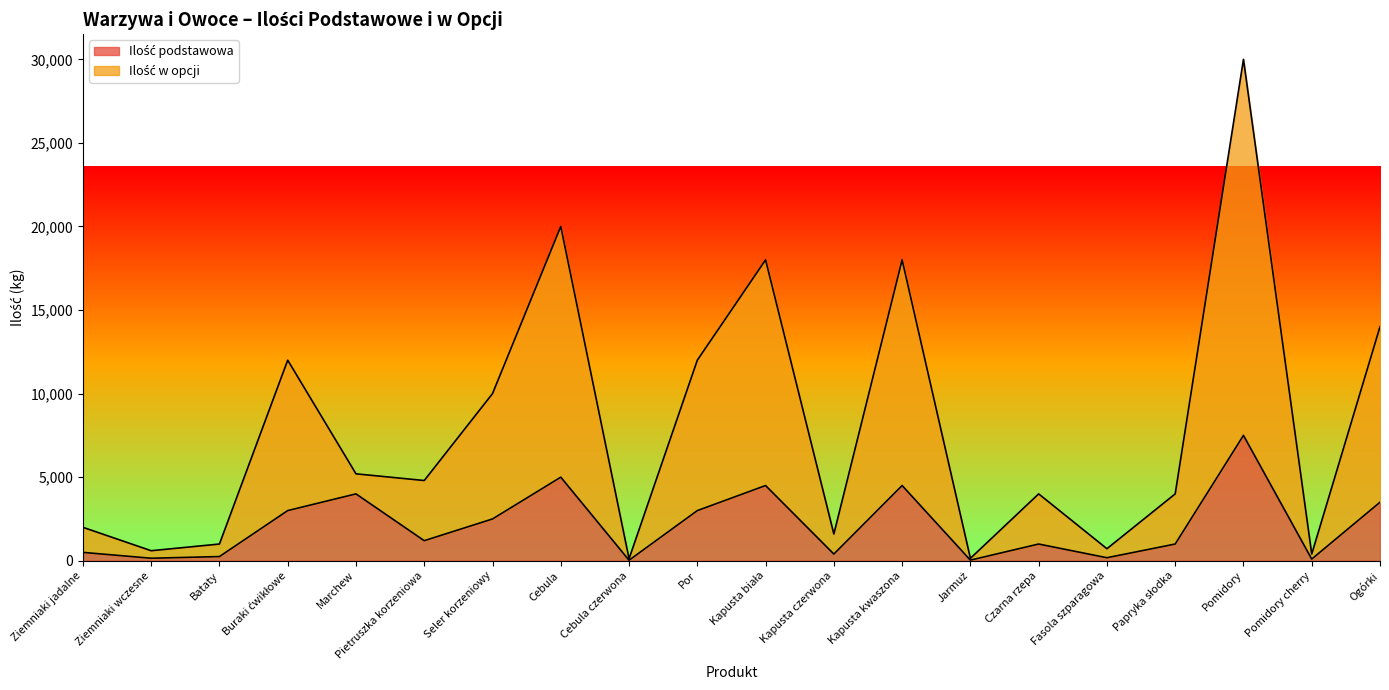

The value of Ilość w opcji at Bataty is 1000. True or false?

True